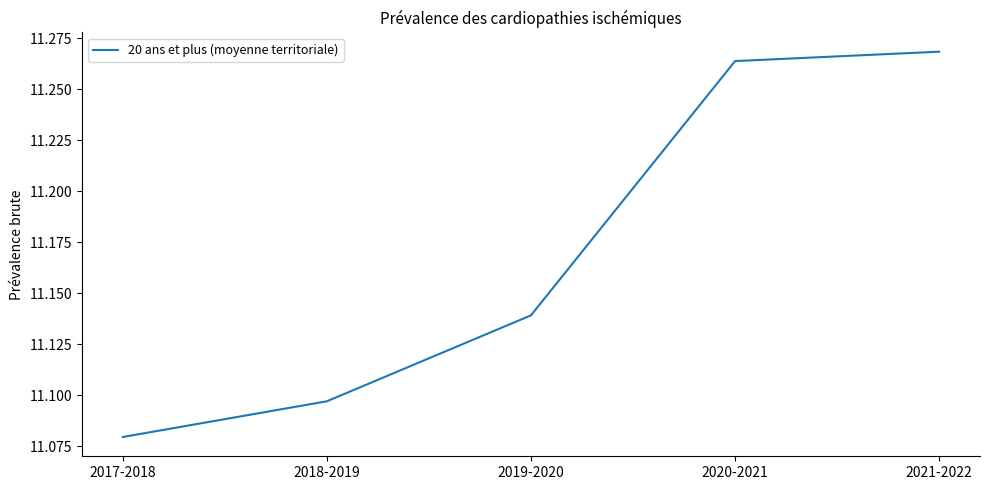

What is the ratio of the value at 2018-2019 to the value at 2020-2021?

1.0